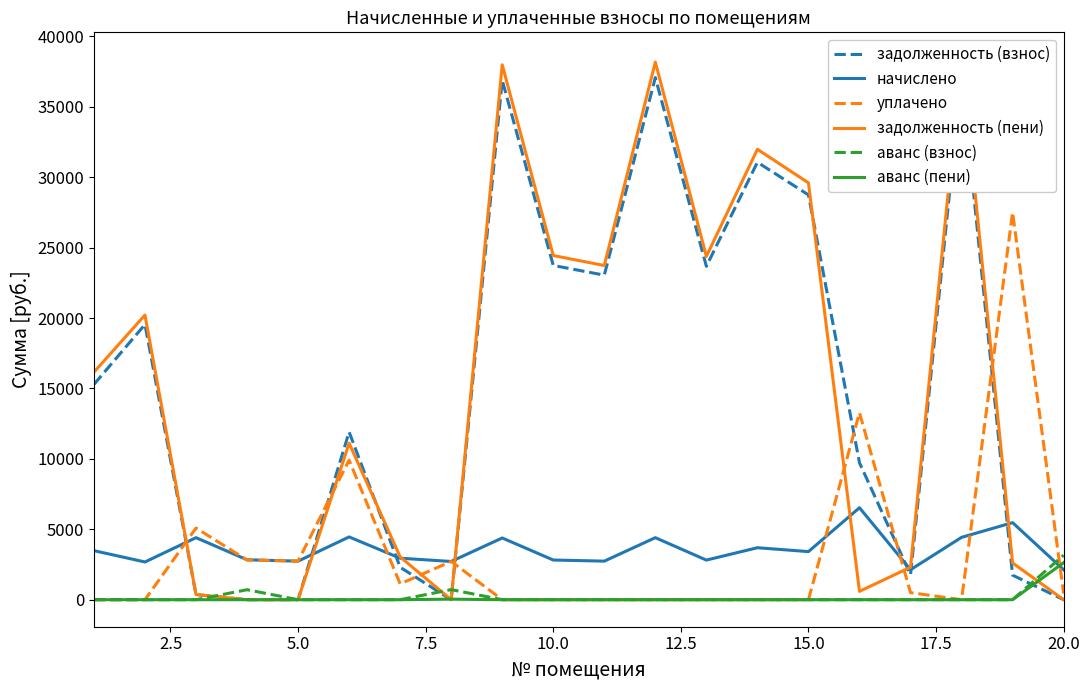

Reading left to right, extract all data points from this chart.

задолженность (взнос): 15282.8	19541.8	367.0	0.0	0.5	11908.1	2303.5	0.0	36881.0	23731.0	23042.6	37068.7	23668.8	31057.4	28740.9	9722.8	1773.1	37256.6	1741.8	0.0
начислено: 3481.9	2678.4	4404.5	2834.6	2737.9	4456.6	2946.2	2715.6	4382.2	2817.3	2737.9	4404.5	2812.3	3690.2	3415.0	6529.7	2127.8	4426.8	5470.8	2127.8
уплачено: 0.0	0.0	5089.7	2818.0	2742.4	9908.0	1125.0	2717.0	0.0	0.0	0.0	0.0	0.0	0.0	0.0	13275.9	500.0	0.0	27500.0	440.0
задолженность (пени): 16153.3	20211.4	366.2	0.0	0.2	11114.3	3040.0	0.0	37976.5	24434.1	23727.1	38169.8	24371.9	31980.0	29594.6	594.0	2305.1	38363.3	2610.4	0.0
аванс (взнос): 0.0	0.0	0.0	708.6	0.0	0.0	0.0	717.3	0.0	0.0	0.0	0.0	0.0	0.0	0.0	0.0	0.0	0.0	0.0	3159.2
аванс (пени): 0.0	0.0	0.0	0.0	0.0	0.0	0.0	38.4	0.0	0.0	0.0	0.0	0.0	0.0	0.0	0.0	0.0	0.0	0.0	2627.3